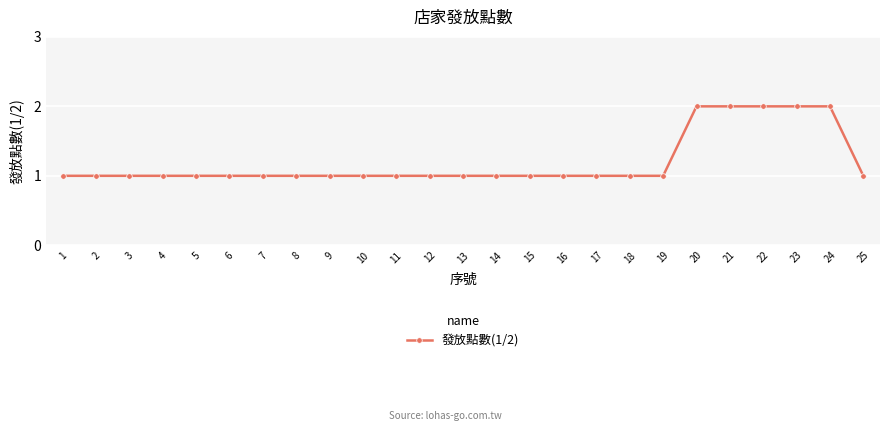

What is the greatest value displayed?

2